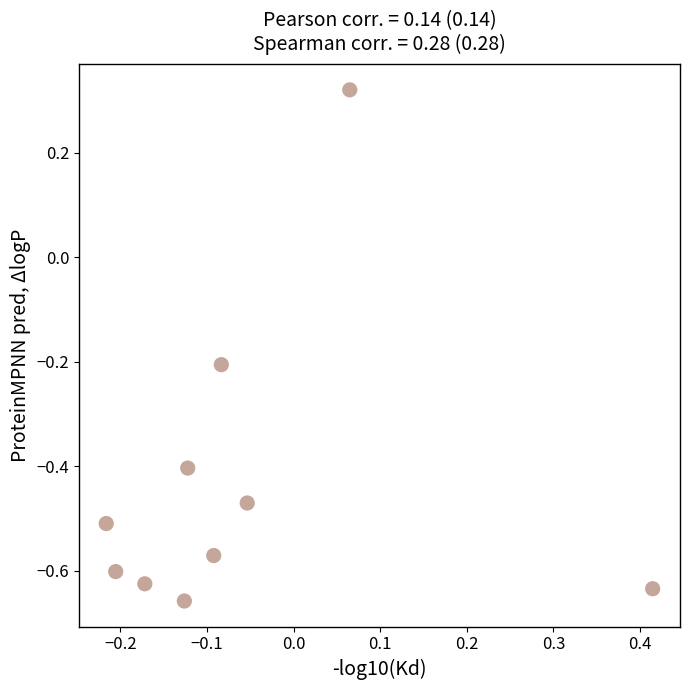

What is the range of Y values (max minus min)?

1.0